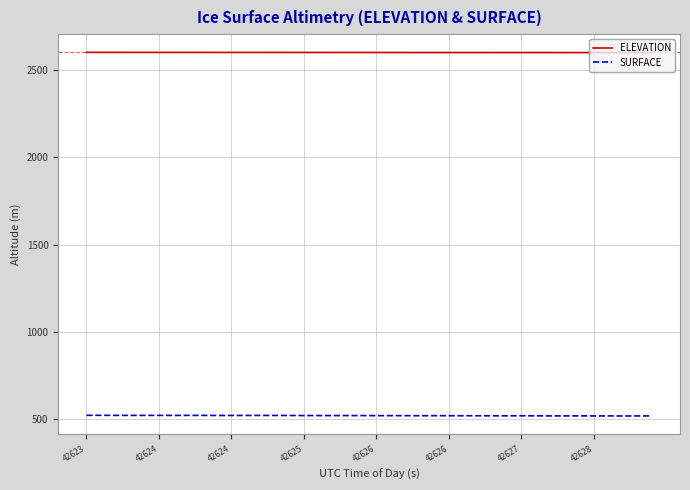

True or false: SURFACE and ELEVATION cross at least once.

False